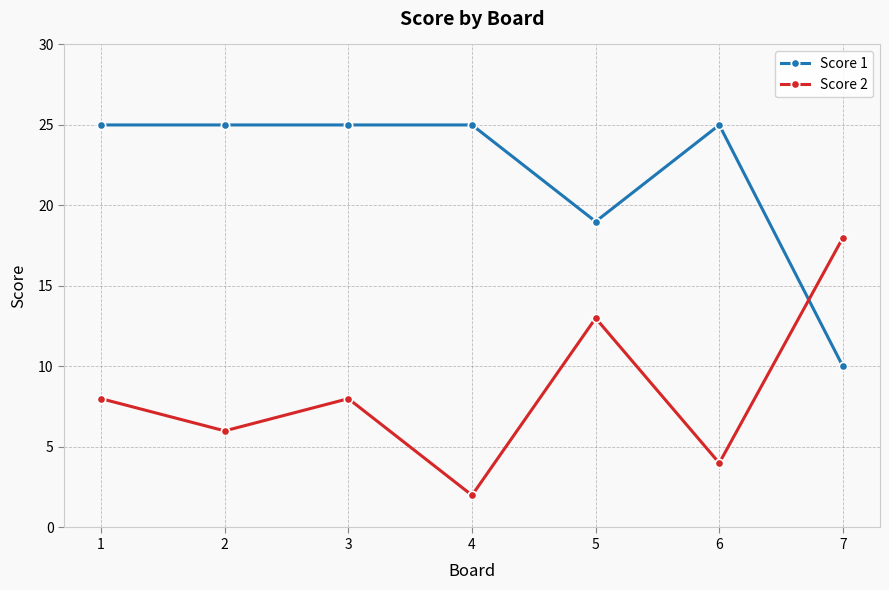

Reading right to left, what are all the values shown in this chart?

Score 1: 10	25	19	25	25	25	25
Score 2: 18	4	13	2	8	6	8